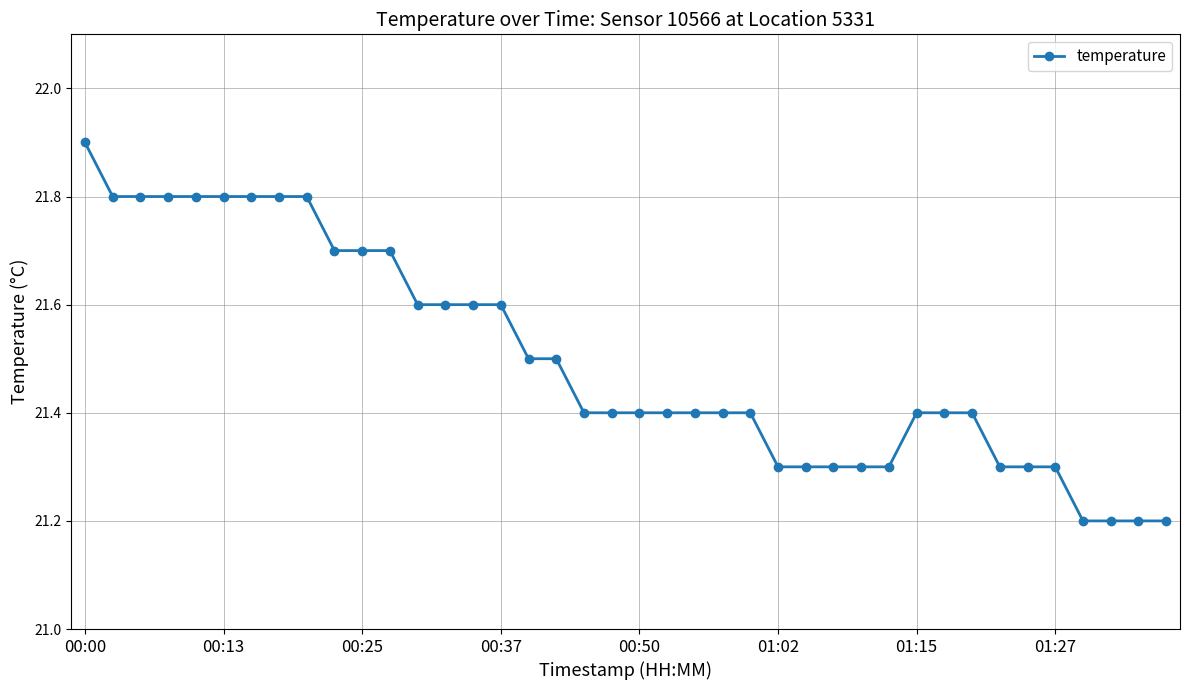

What is the greatest value displayed?

21.9